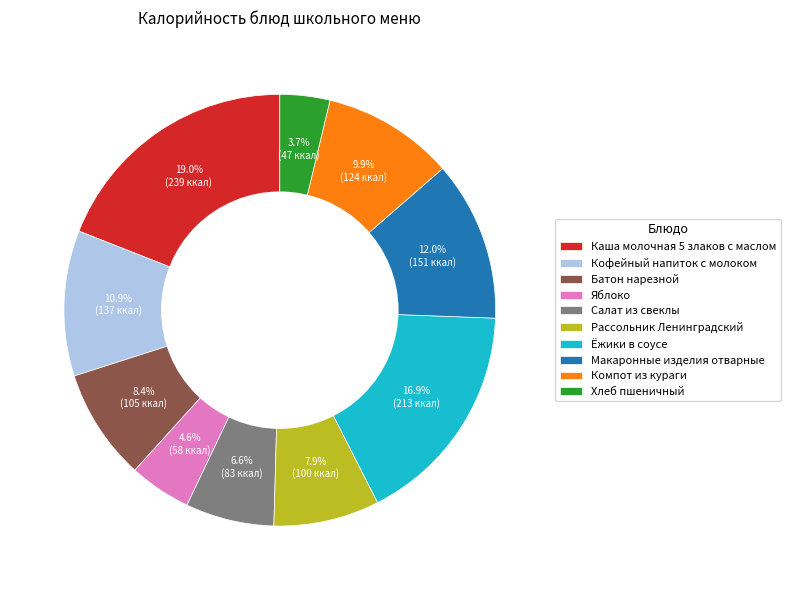

What is the ratio of the value at Ёжики в соусе to the value at Компот из кураги?

1.7